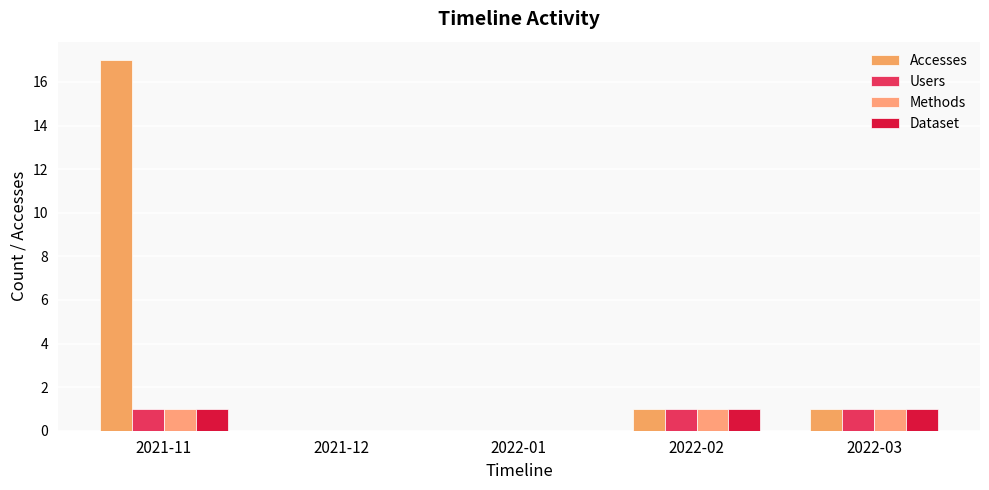

What is the difference between the maximum and minimum values in the Accesses series?

17